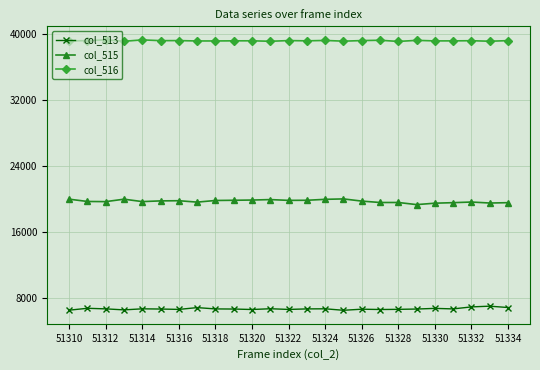

What is the value of the col_513 point at the 16th from the left?

6452